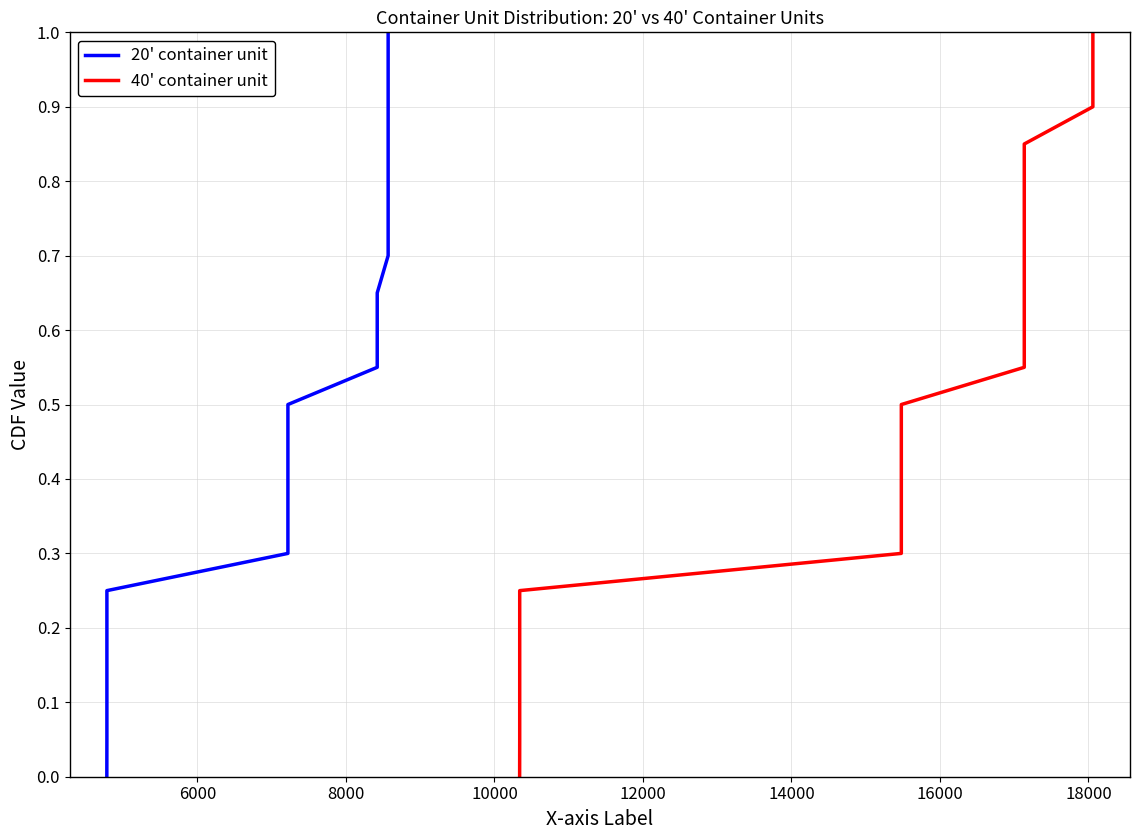

The value of 20' container unit at 8000 is 0.0. True or false?

False